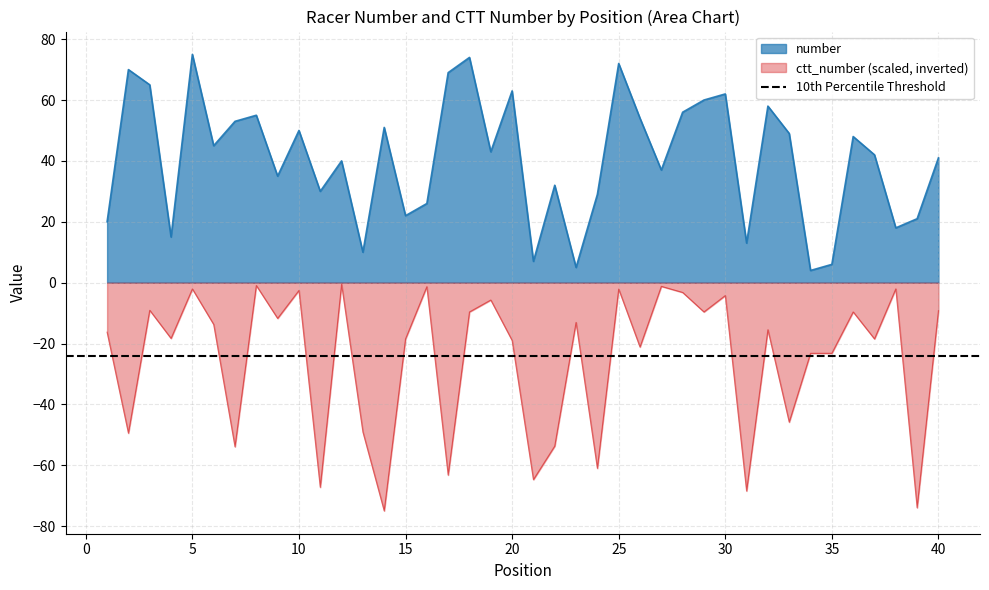

What is the sum of the ctt_number values at 36 and 25?

-11.7